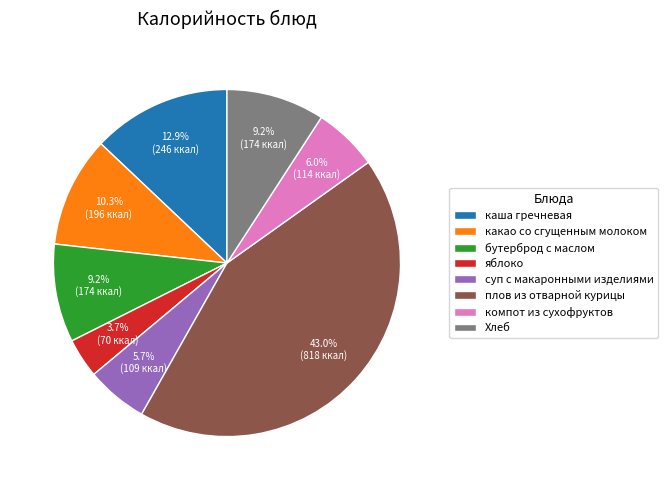

How many segments does this pie chart have?

8